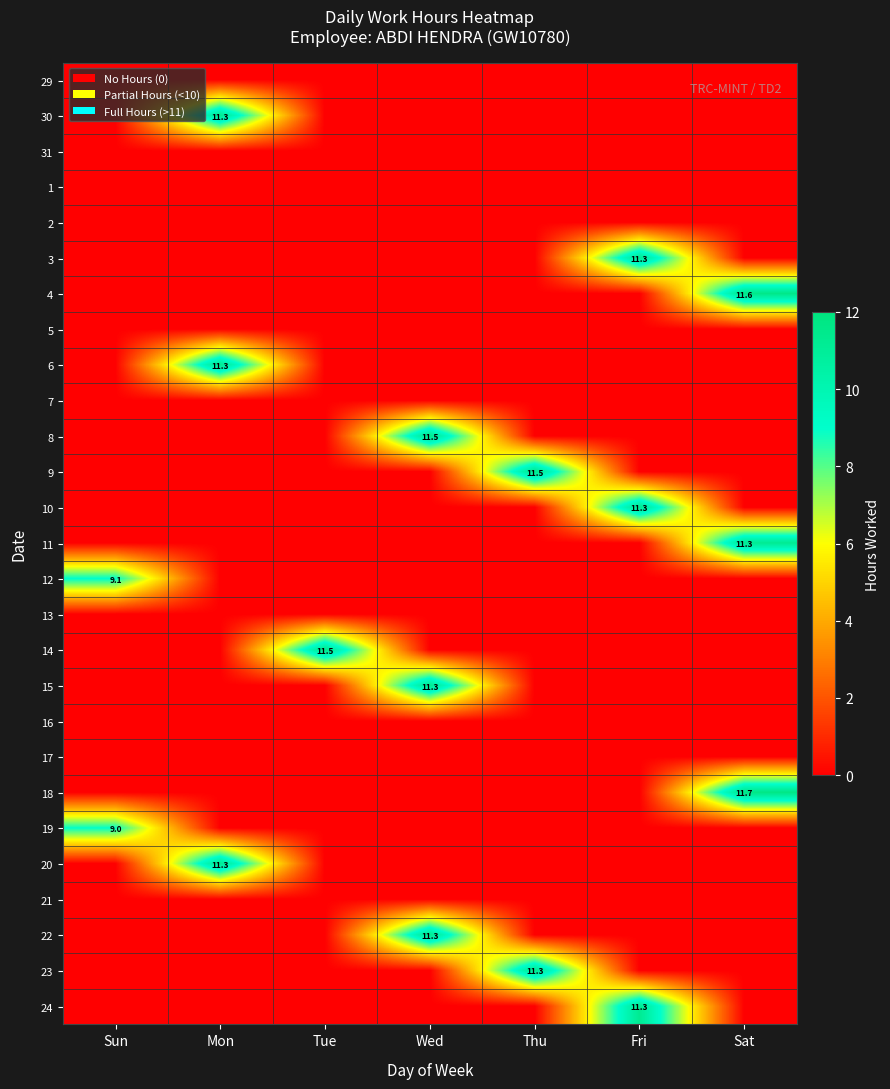

What is the difference between the highest and lowest values at Fri?

11.3